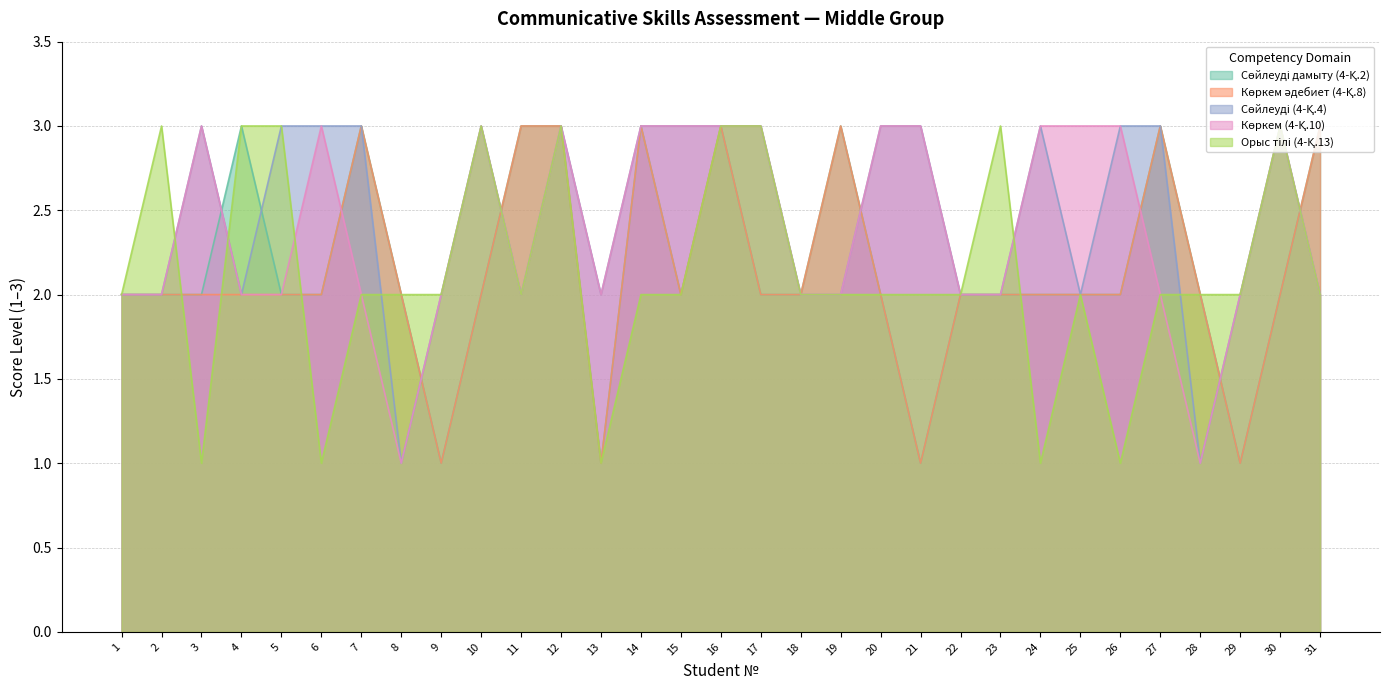

What is the sum of the Сөйлеуді (4-Қ.4) values at 28 and 2?

3